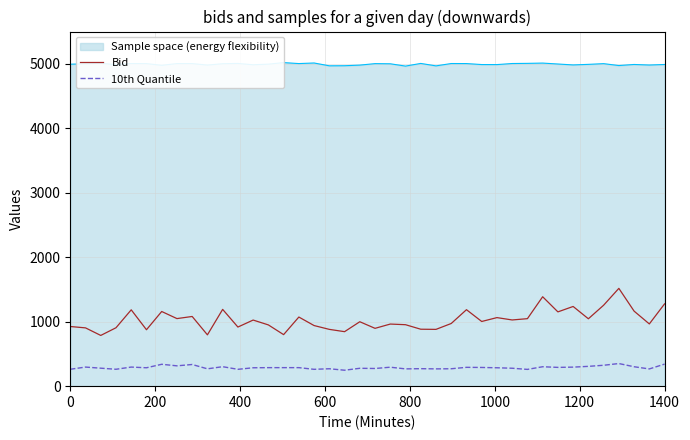

What is the approximate value of Bid at 0?

925.2